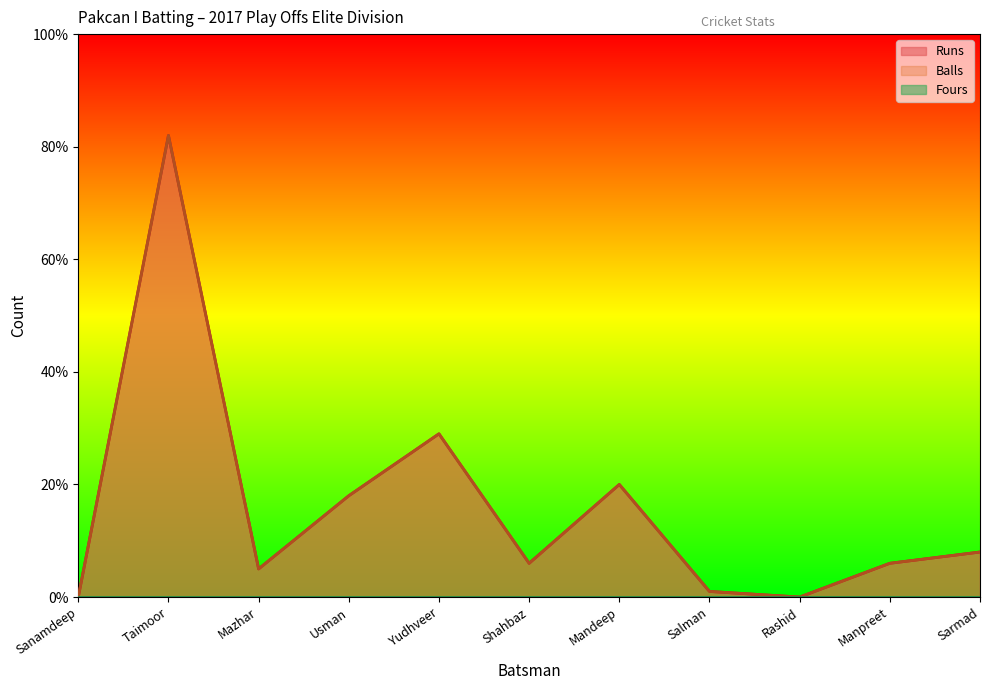

What is the difference between the maximum and minimum values in the Runs series?

82